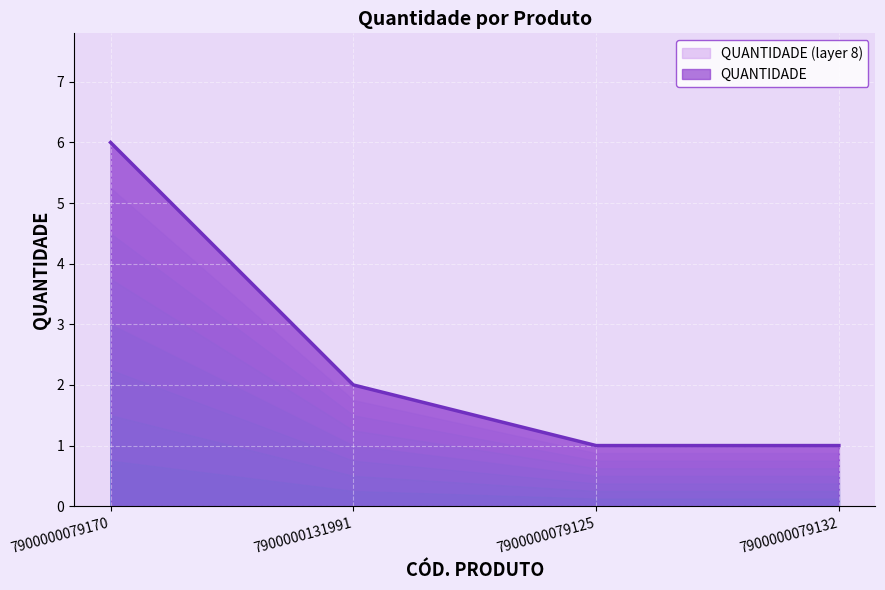

Reading left to right, list all the values displayed in this chart.

6	2	1	1